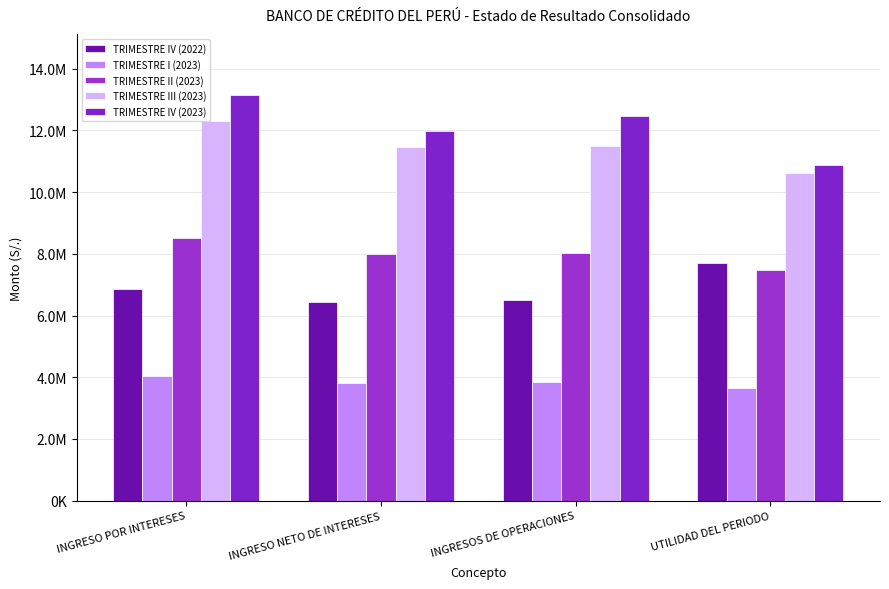

What is the minimum value shown in the chart?

3658575.7